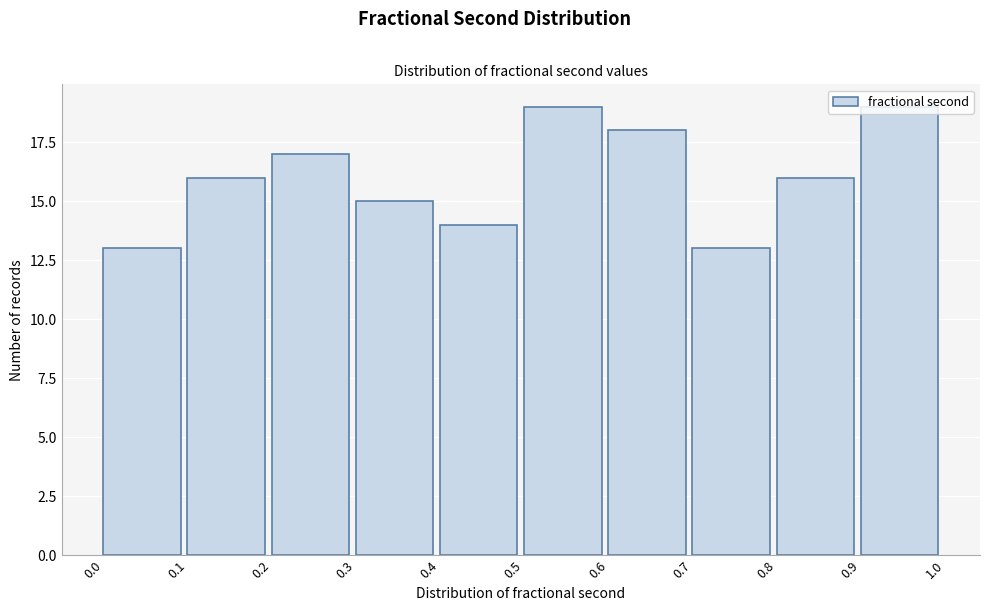

Reading left to right, transcribe this chart: for each bar, give the range it covers on the x-axis and its height. The values are not printed on the chart, so give them approximately, as read against the axis.

0.0 to 0.1: 13
0.1 to 0.2: 16
0.2 to 0.3: 17
0.3 to 0.4: 15
0.4 to 0.5: 14
0.5 to 0.6: 19
0.6 to 0.7: 18
0.7 to 0.8: 13
0.8 to 0.9: 16
0.9 to 1.0: 19